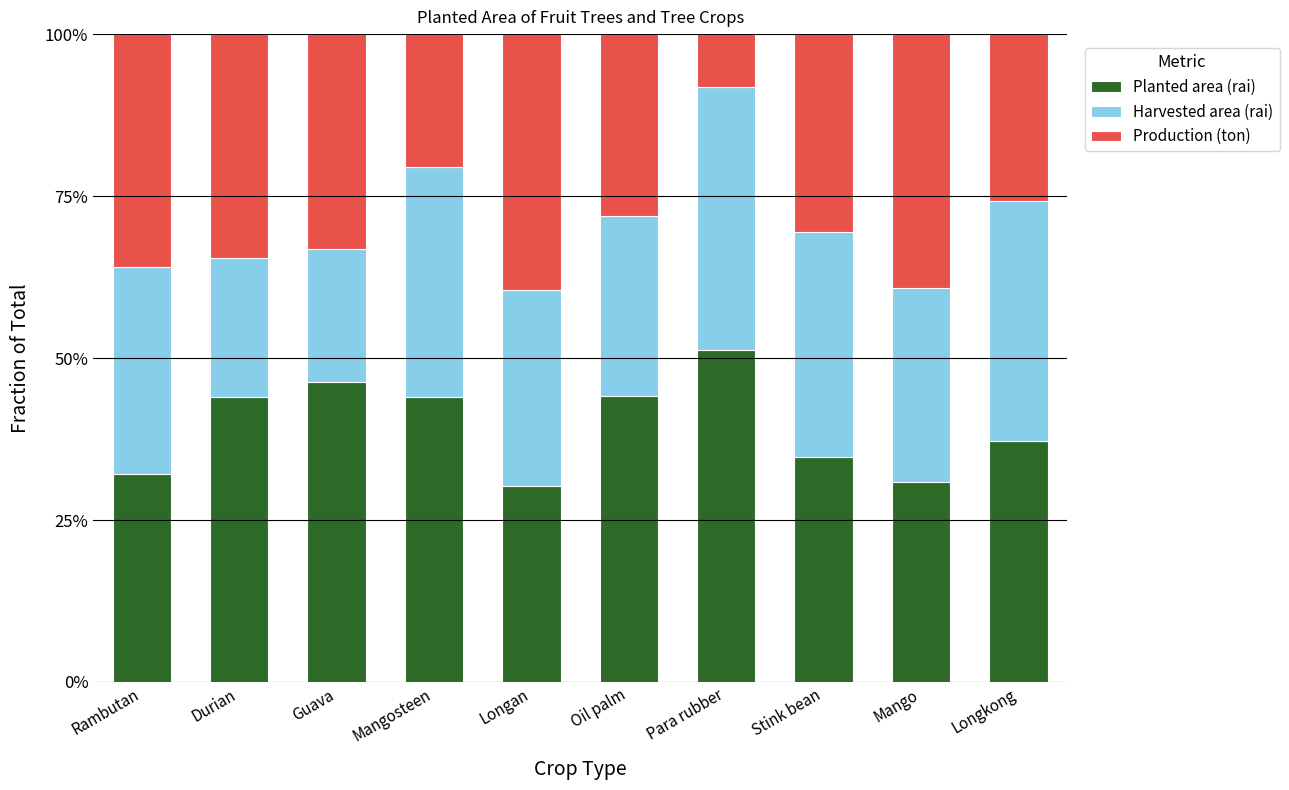

What is the difference between the maximum and minimum values in the Production (ton) series?

0.3